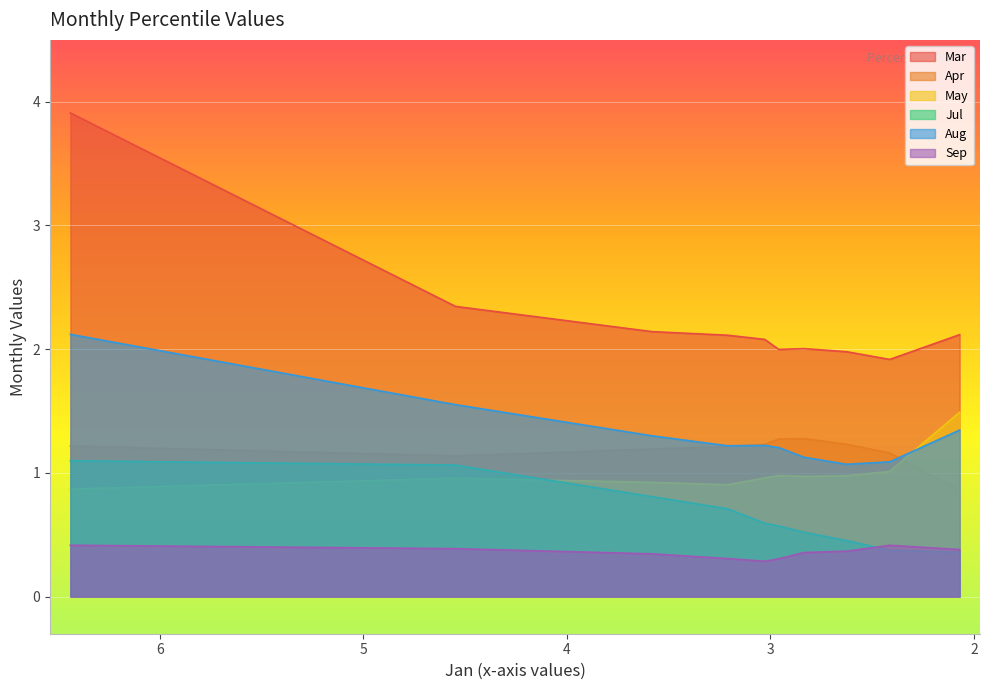

Is the value of Aug at pct85 greater than the value of Apr at pct35?

No